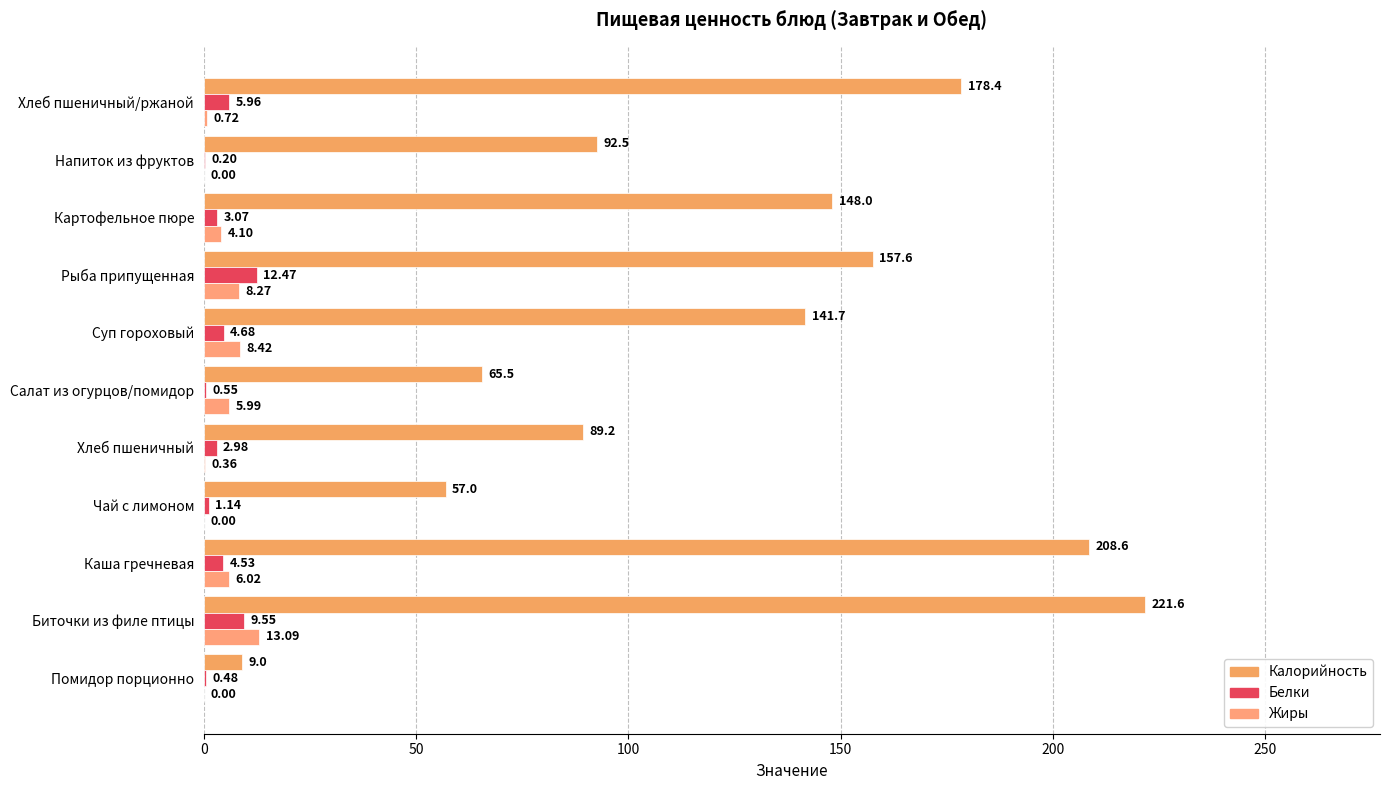

How many data points in Калорийность are above 141?

6